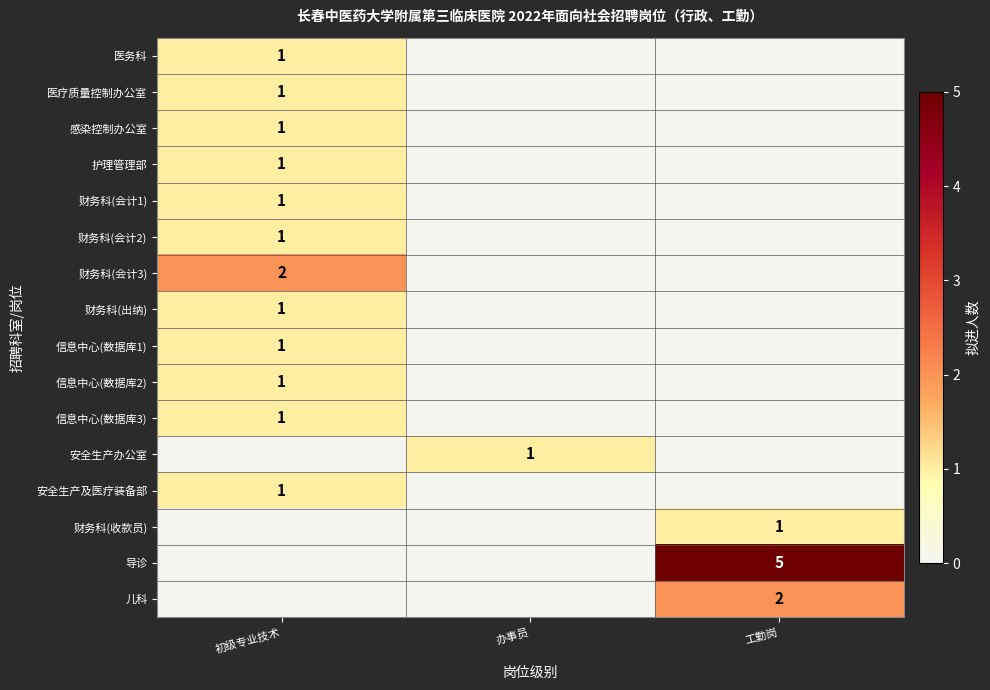

The 财务科(会计2) series shows 1 at 初级专业技术. True or false?

True